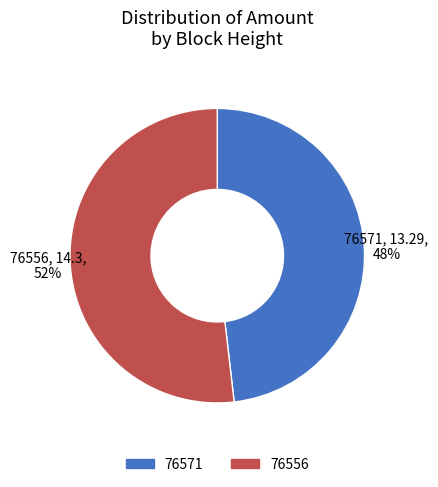

Is the sum of 76571 and 76556 greater than half?

Yes